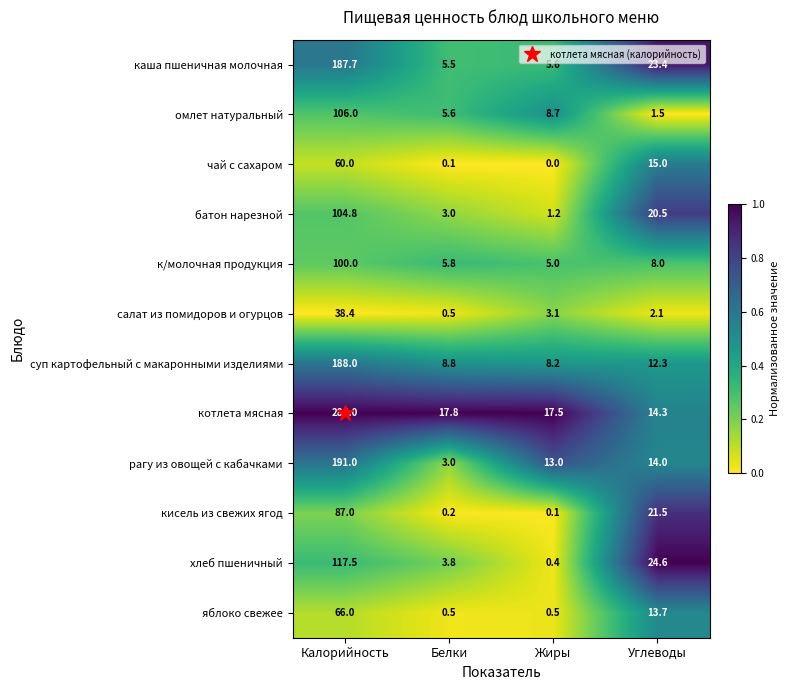

At which label is салат из помидоров и огурцов closest to 19?

Жиры